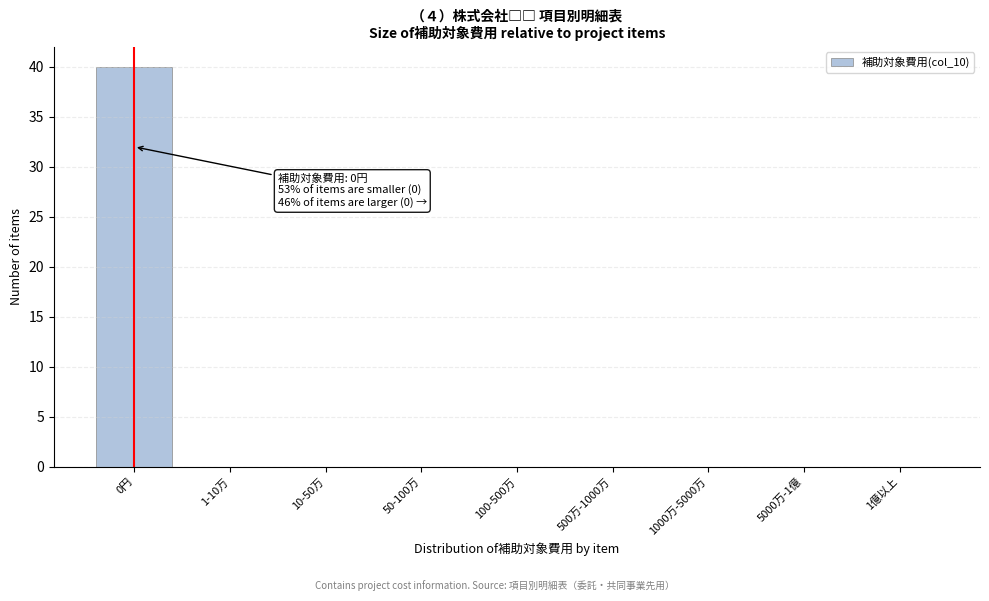

Reading left to right, list all the values displayed in this chart.

0円=40	1-10万=0	10-50万=0	50-100万=0	100-500万=0	500万-1000万=0	1000万-5000万=0	5000万-1億=0	1億以上=0